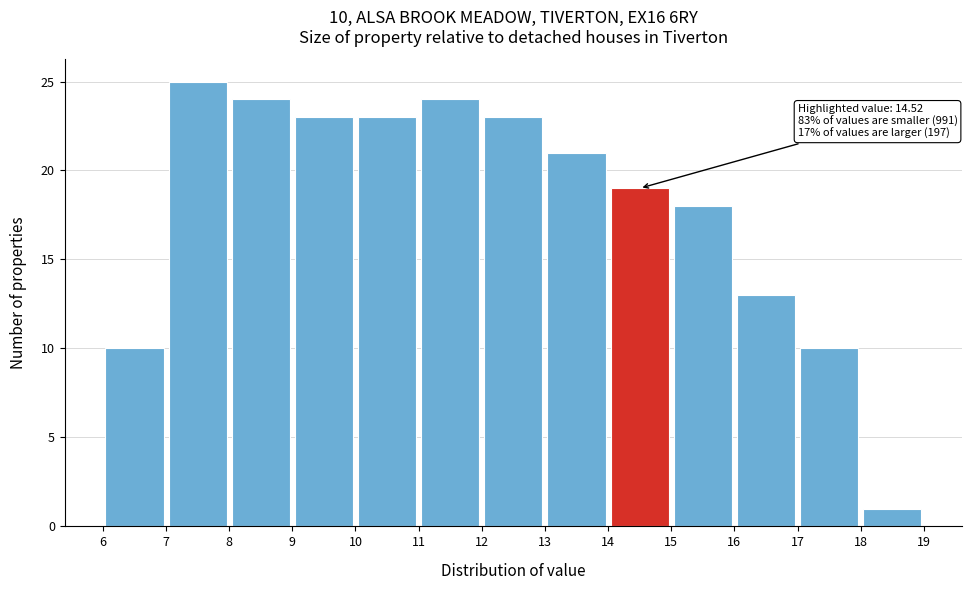

Which range on the x-axis has the tallest bar?

7 to 8